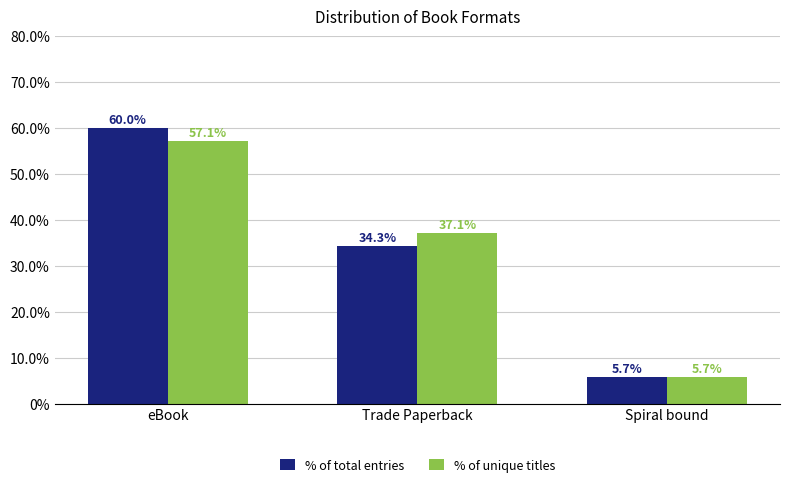

Reading right to left, transcribe all the data shown in this chart.

% of total entries: 5.7	34.3	60.0
% of unique titles: 5.7	37.1	57.1